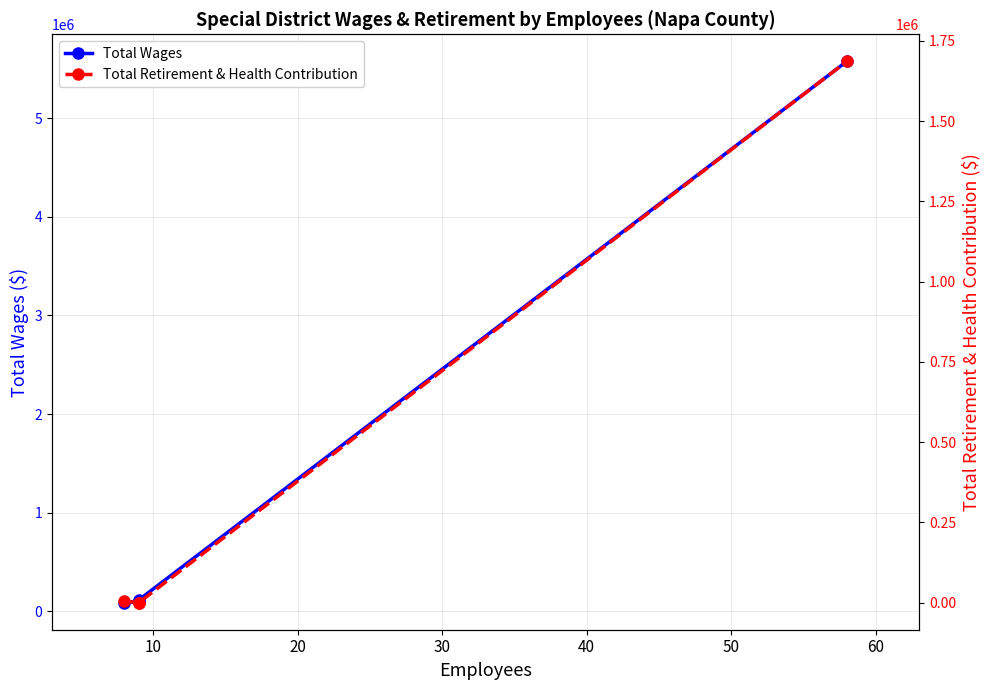

Reading left to right, list all the values displayed in this chart.

Total Wages: 0=87139	10=100412	20=114318	30=5577213
Total Retirement & Health Contribution: 0=4800	10=0	20=0	30=1686262